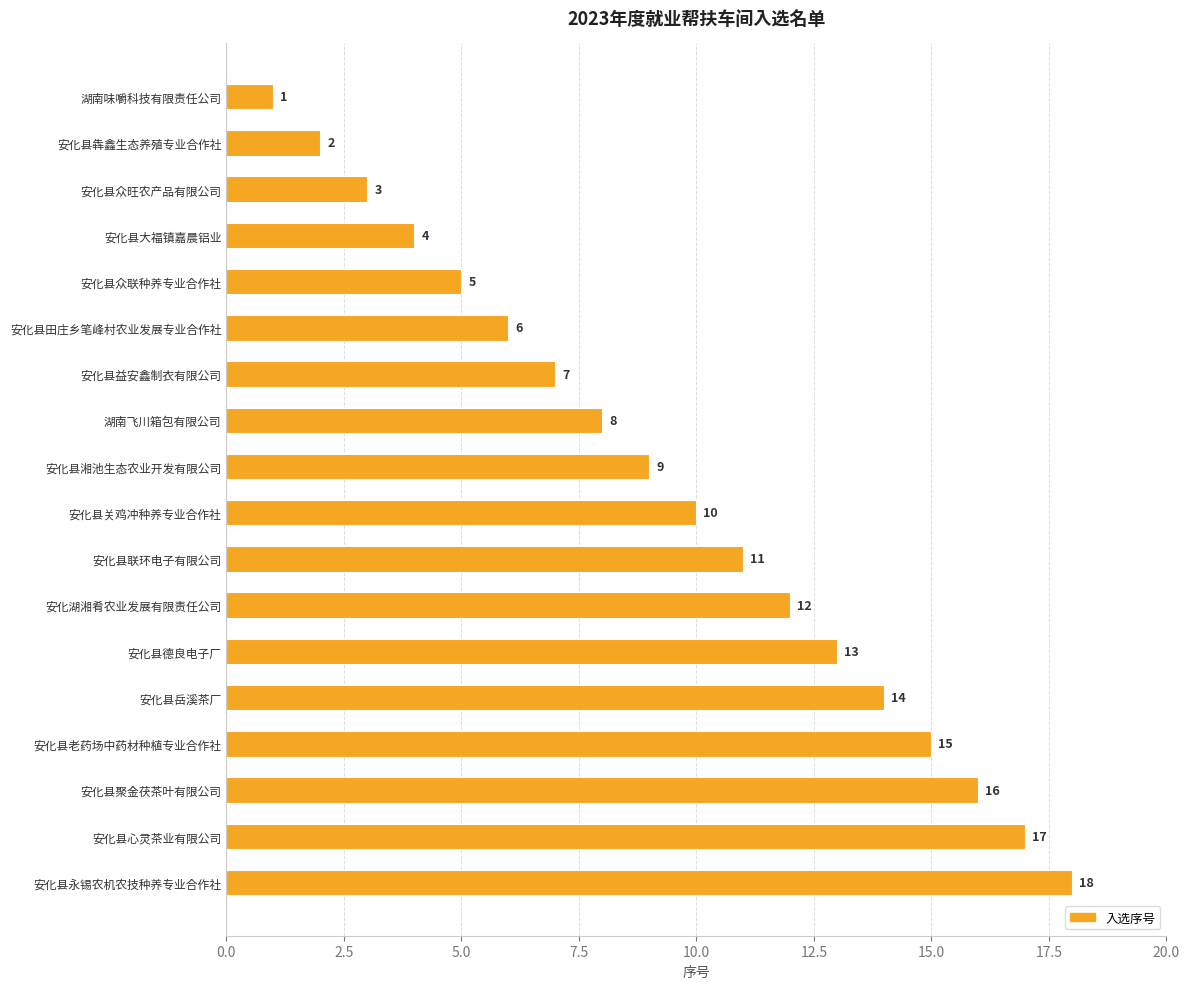

What position from the bottom is 安化县联环电子有限公司?

8